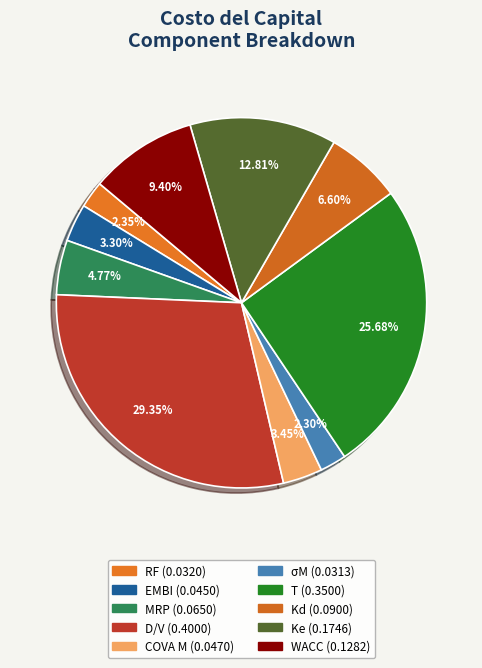

What portion of the pie excludes RF?

97.7%